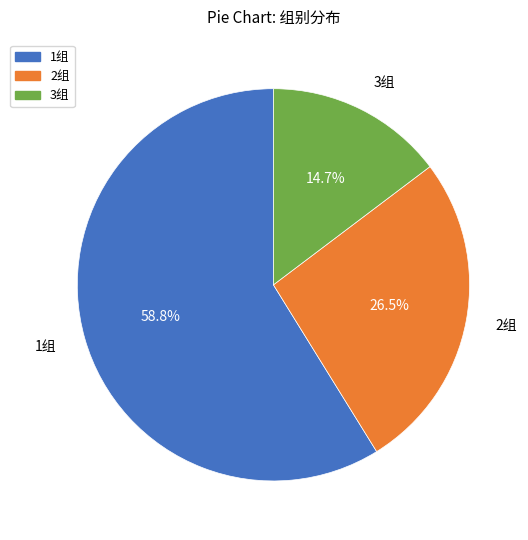

Which has a higher value, 3组 or 2组?

2组